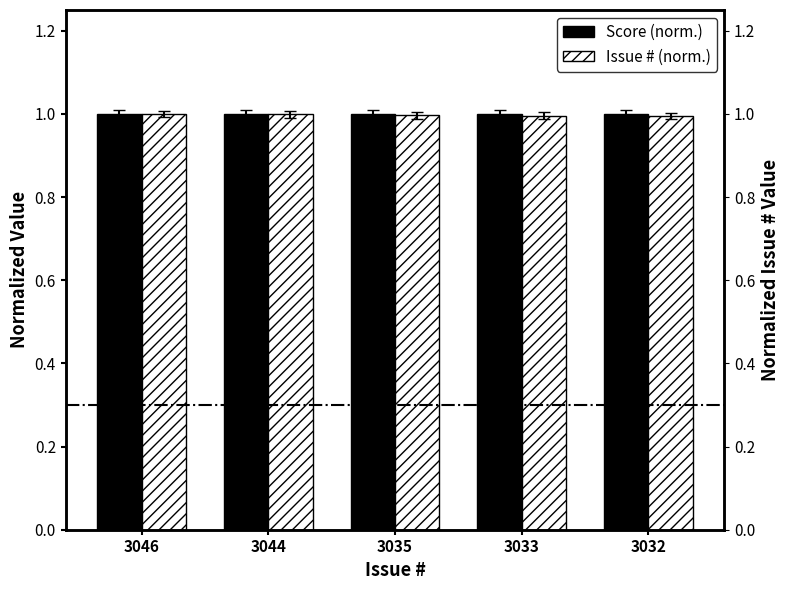

What is the average value of the Score (norm.) series?

1.0